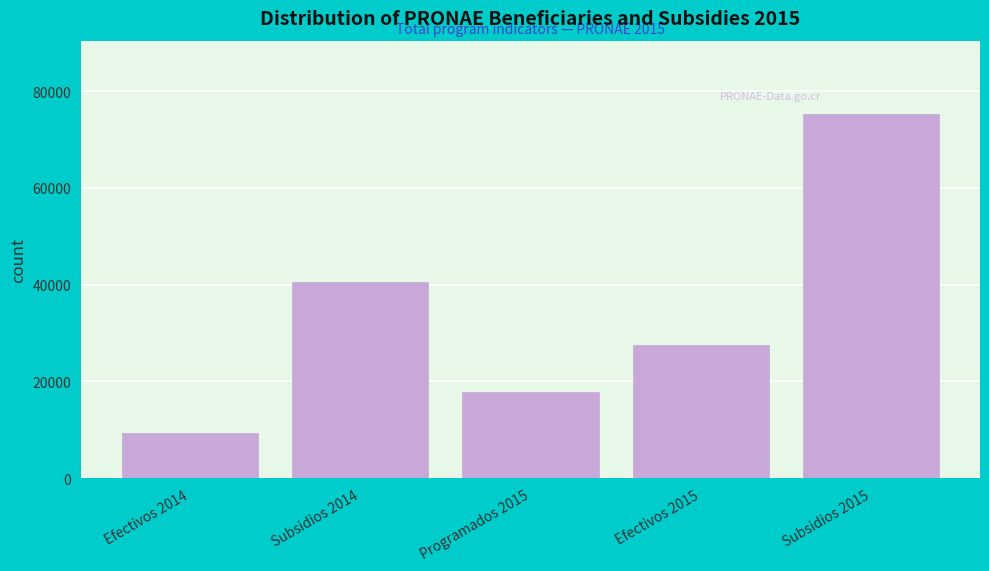

Reading right to left, extract all data points from this chart.

Subsidios 2015=75364	Efectivos 2015=27581	Programados 2015=17737	Subsidios 2014=40470	Efectivos 2014=9225